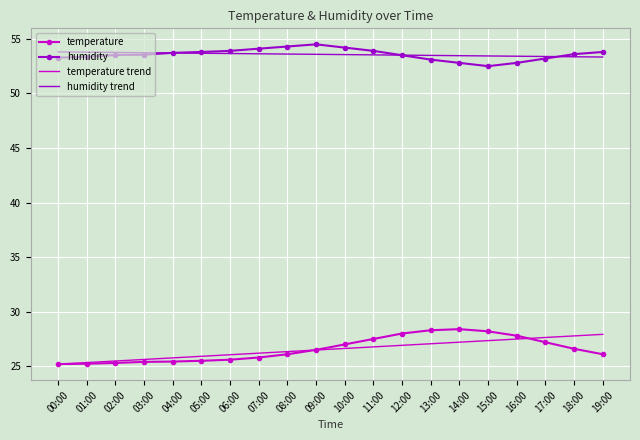

What position from the left is 16:00?

17